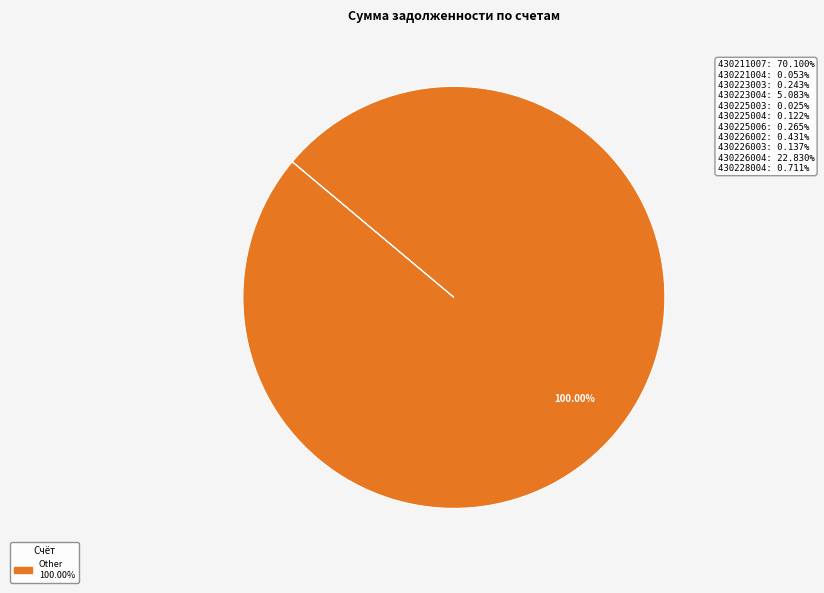

Is there a majority slice in this chart?

Yes